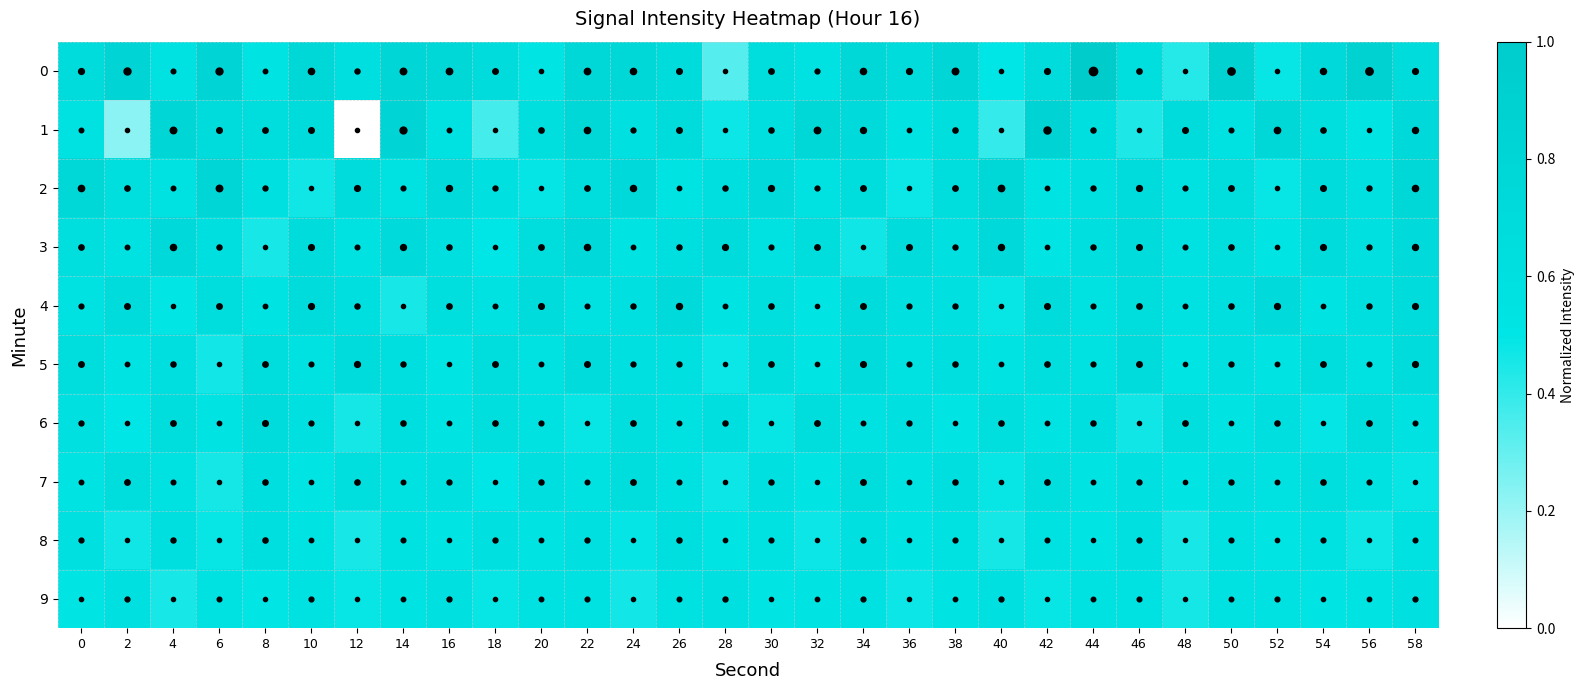

Which series has the largest range (max minus min)?

1